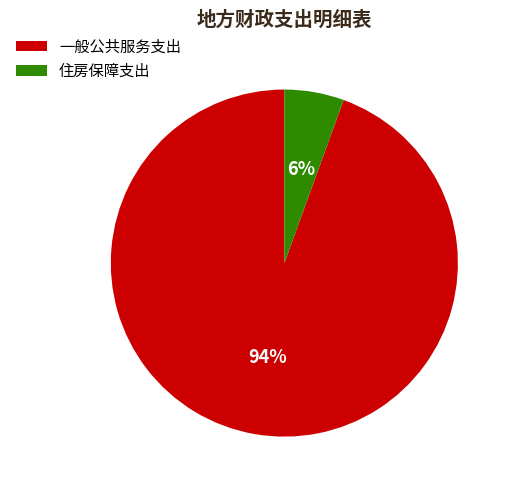

To the nearest percent, what portion does 一般公共服务支出 represent?

94%